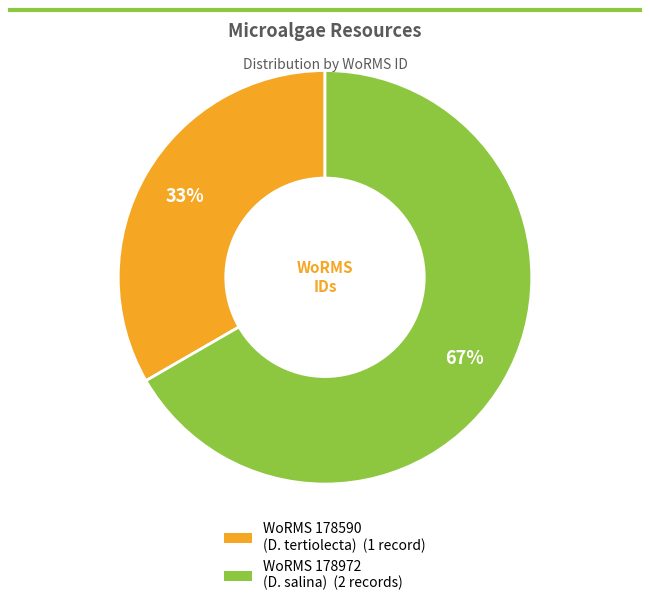

How many segments does this pie chart have?

2